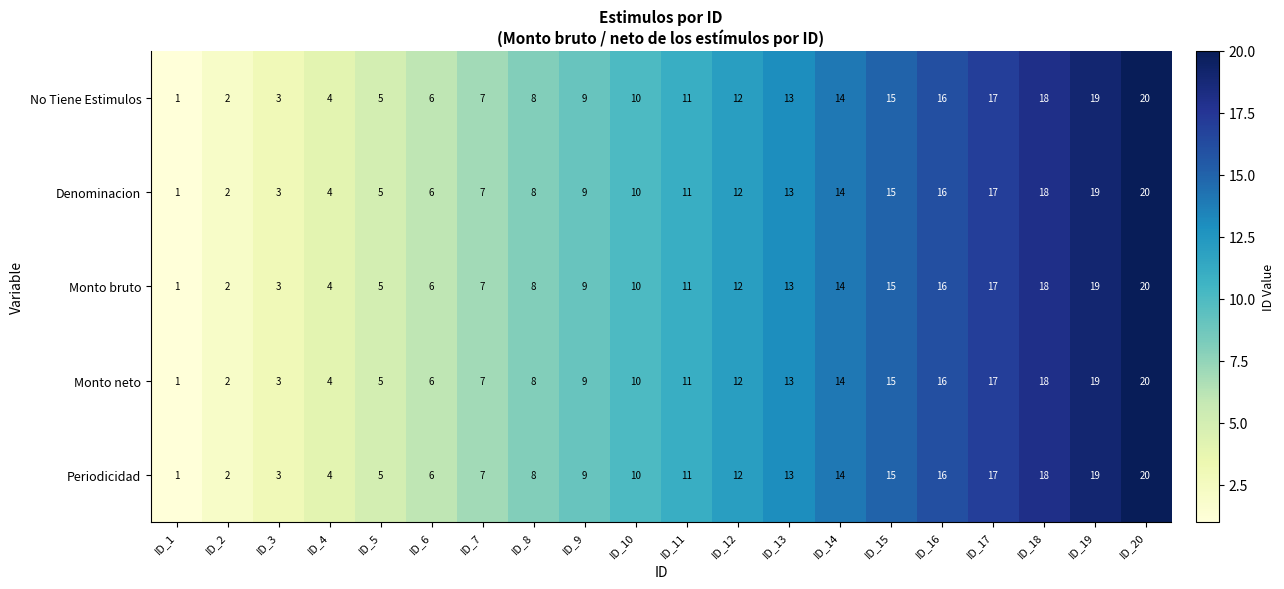

What is the difference between the second highest and second lowest values in the Monto neto series?

17